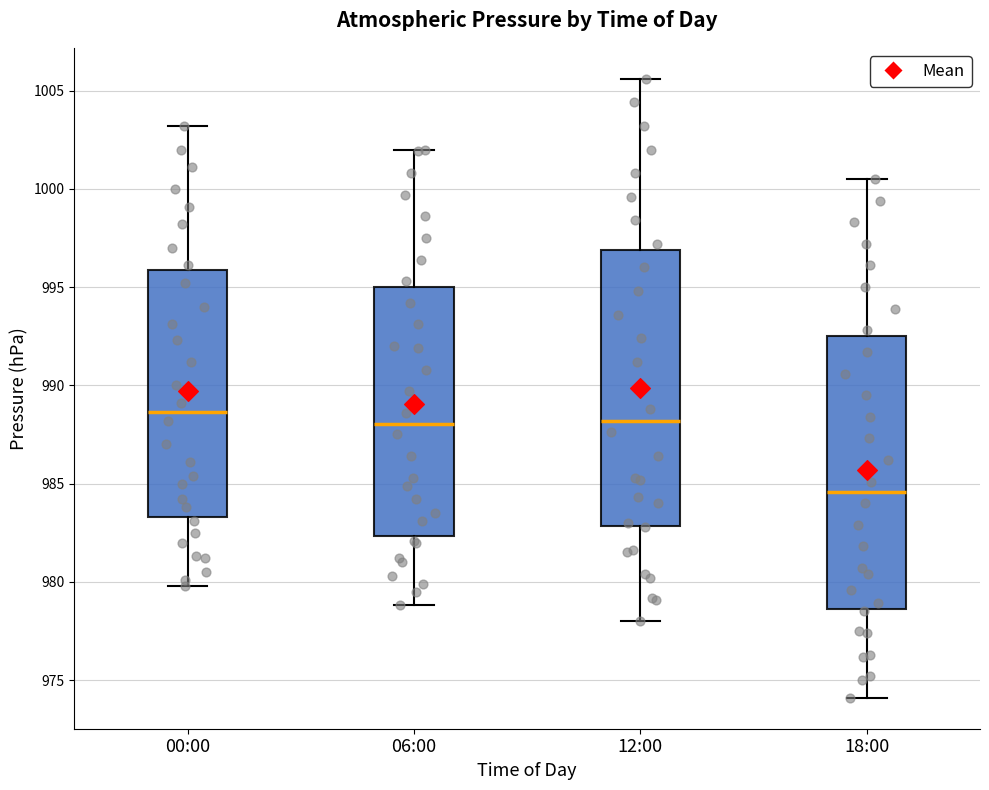

Where is the upper edge of the box for 18:00 on the y-axis? The values are not printed on the chart, so give them approximately, as read against the axis.

992.5